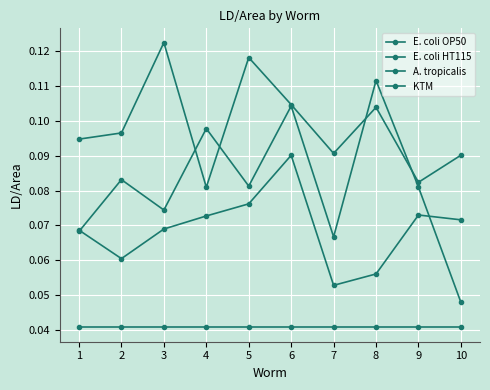

How many lines are shown in the chart?

4